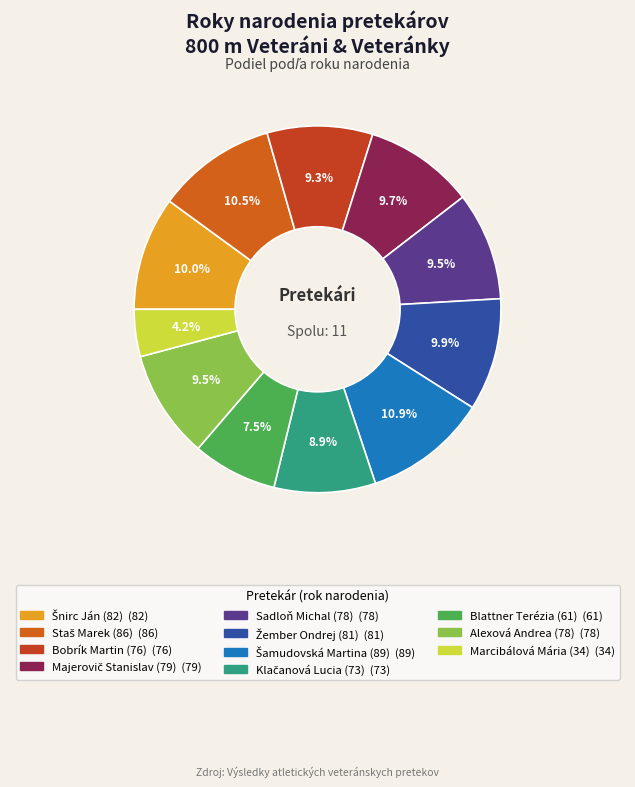

True or false: Staš Marek (86) accounts for 17% of the total.

False